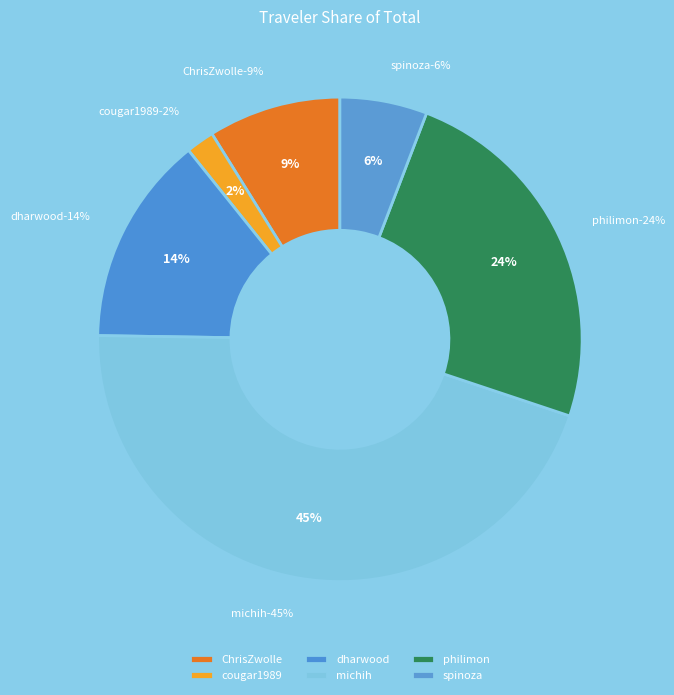

To the nearest percent, what is the difference between the largest and smallest slice percentages?

43%